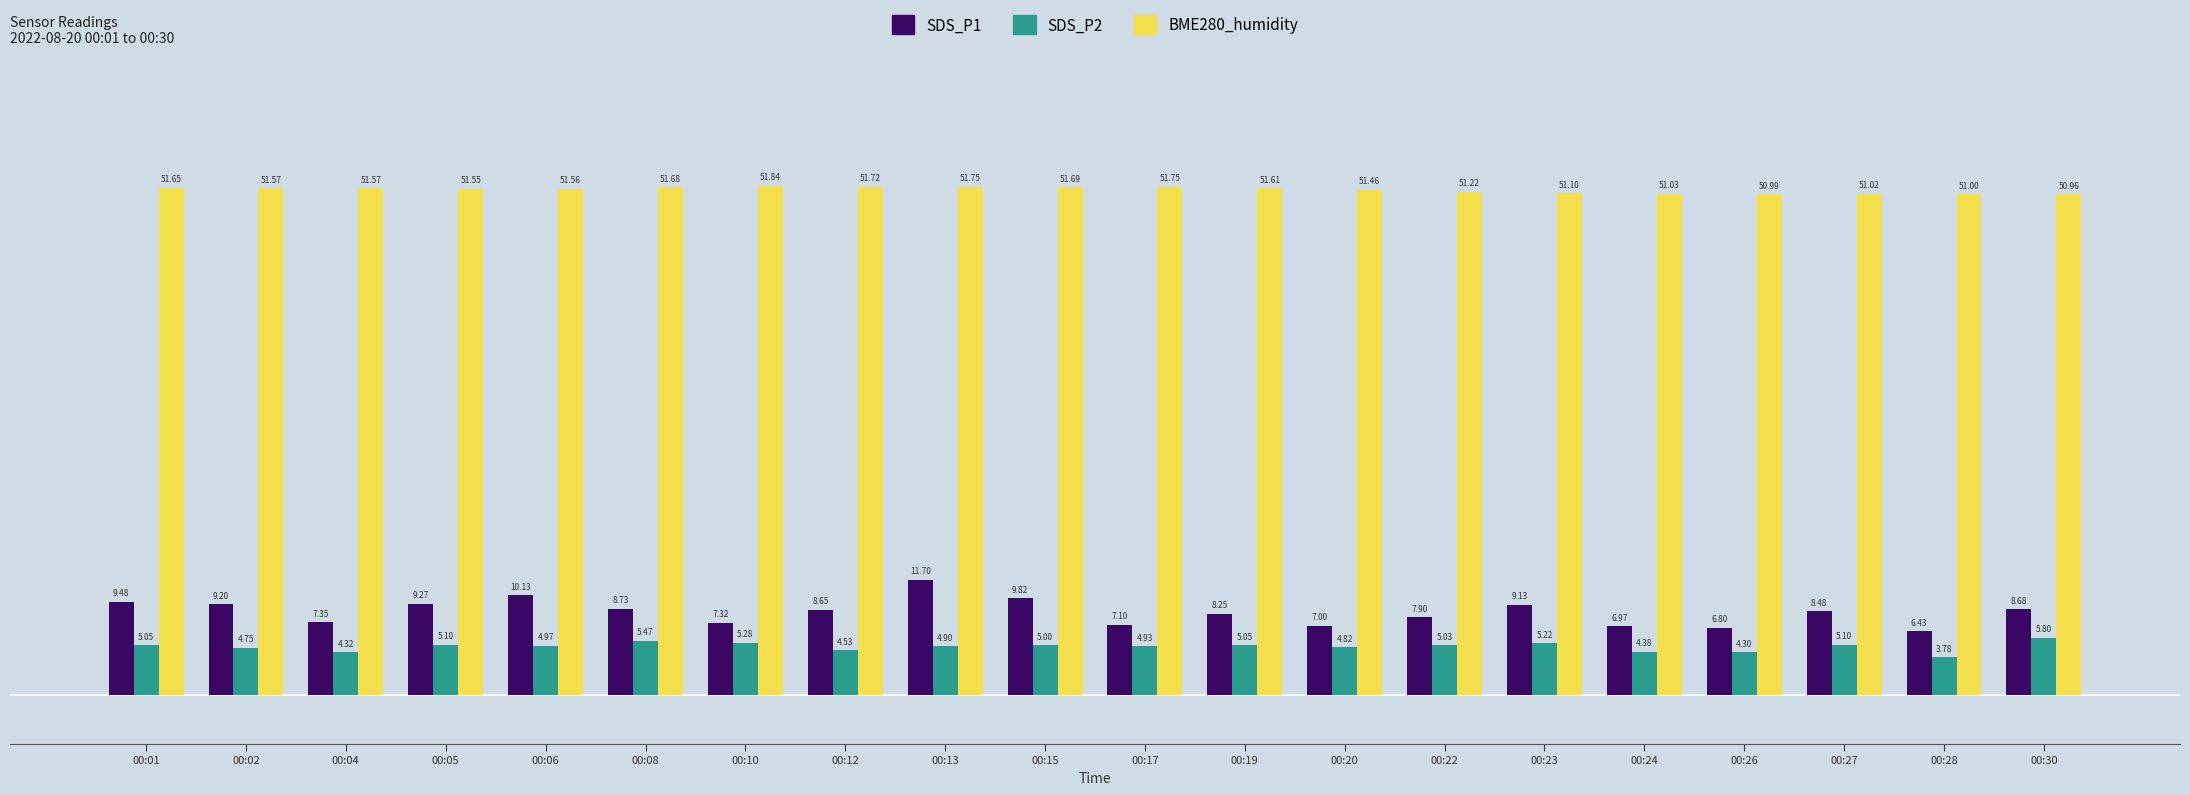

The value of SDS_P1 at 00:20 is 7.0. True or false?

True